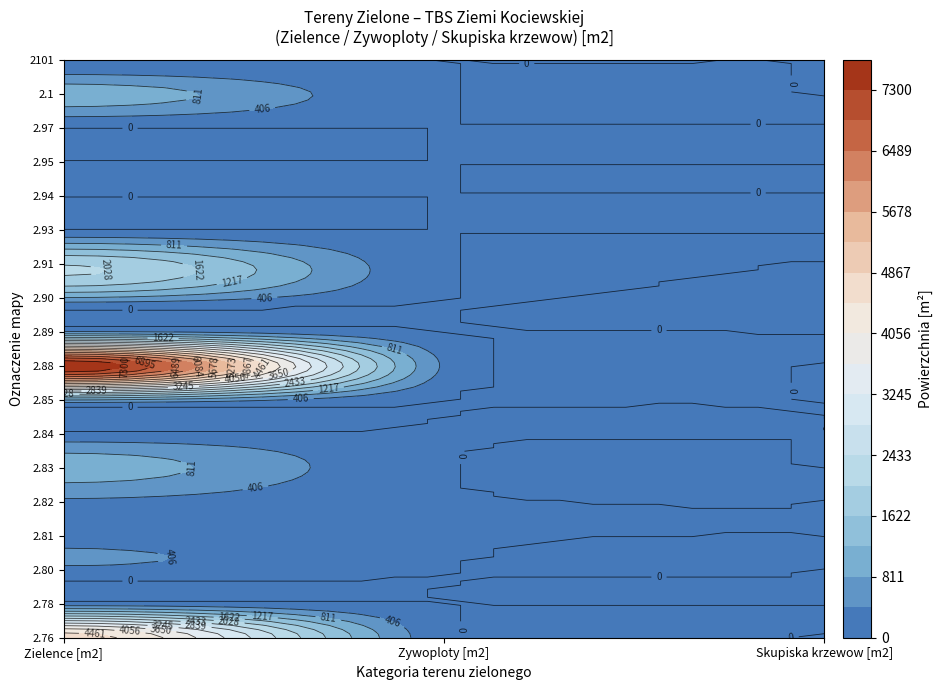

How many 2.78 values are between 0 and 174?

3